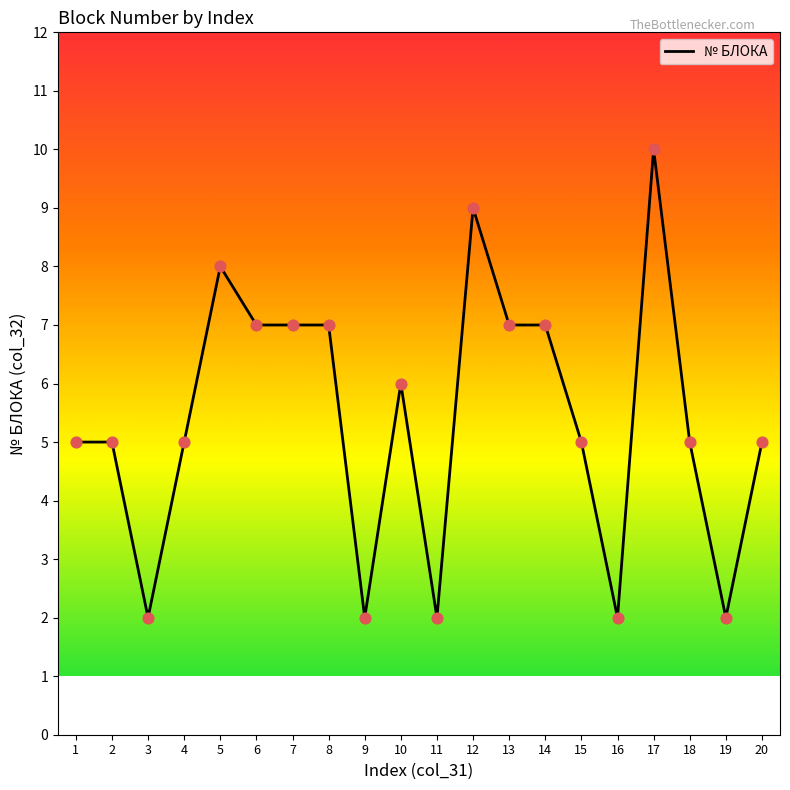

Between 16 and 17, which is larger?

17